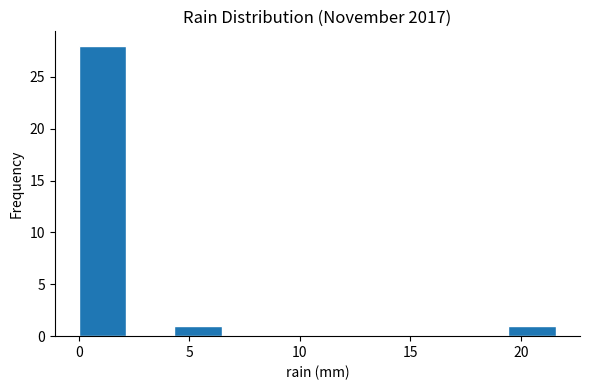

Reading left to right, list every bar in this chart as the range it spans on the x-axis followed by its height. Neither the bar edges nor the heights are printed on the chart, so give them approximately, as read against the axes.

0.0 to 2.0: 28
2.0 to 4.5: 0
4.5 to 6.5: 1
6.5 to 8.5: 0
8.5 to 11.0: 0
11.0 to 13.0: 0
13.0 to 15.0: 0
15.0 to 17.5: 0
17.5 to 19.5: 0
19.5 to 21.5: 1